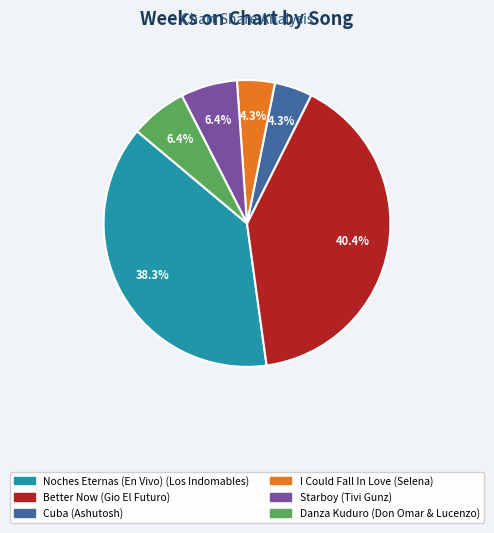

To the nearest percent, what is the combined percentage of Cuba and Danza Kuduro?

11%